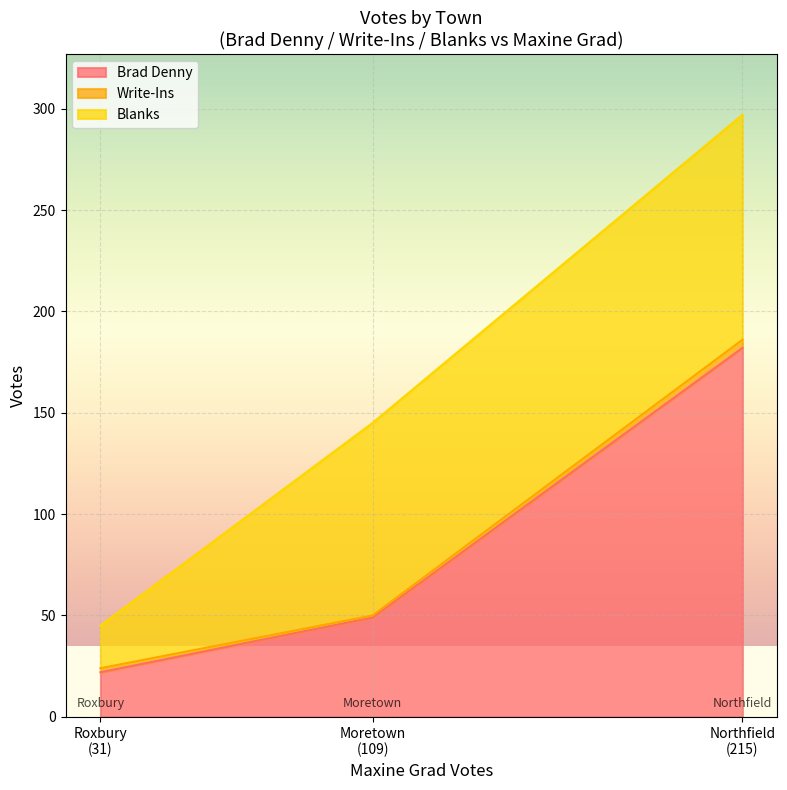

What is the maximum value for Brad Denny?

182